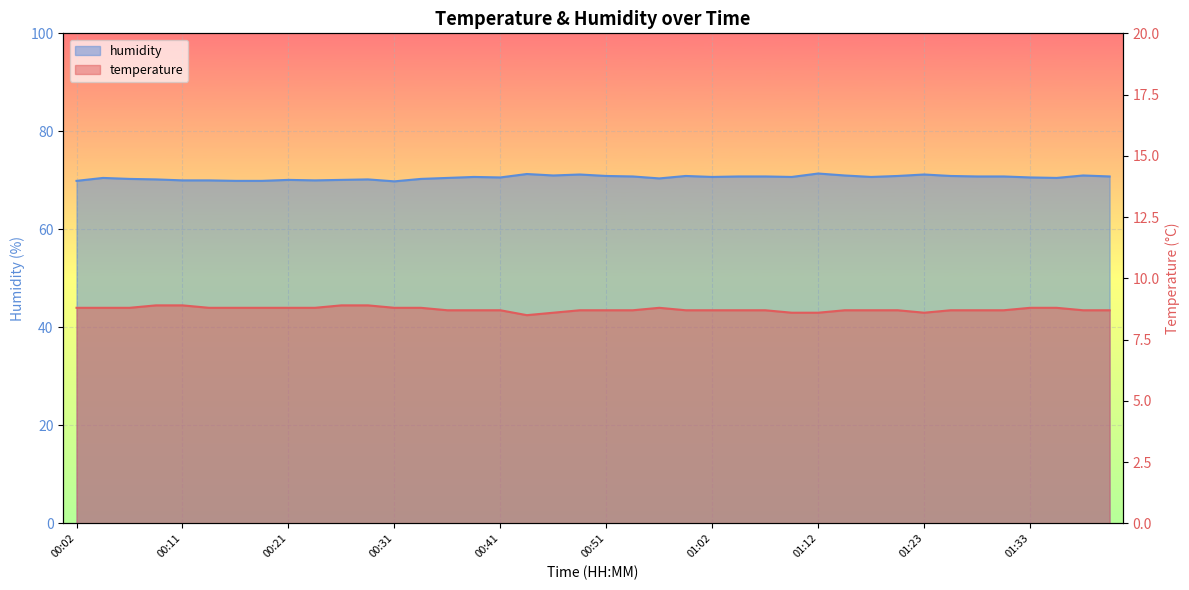

Which series has the widest spread of values?

humidity